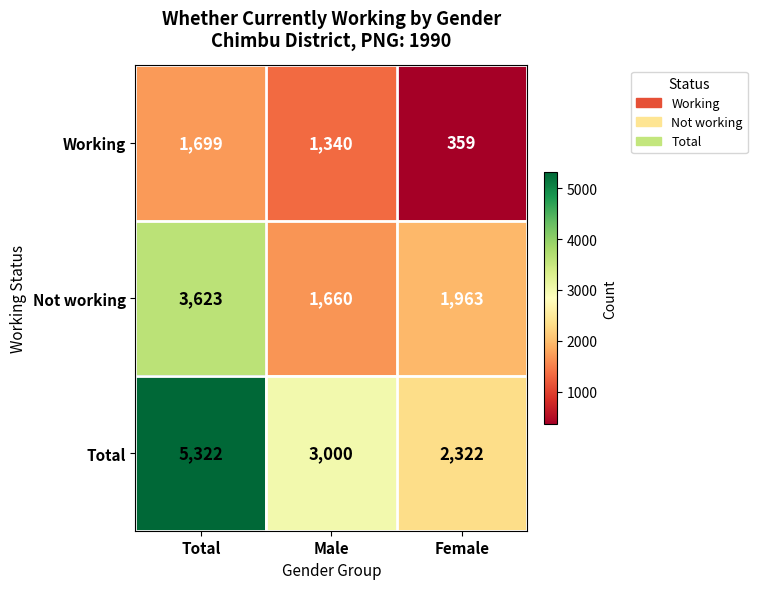

How many Working values are between 359 and 1699?

3